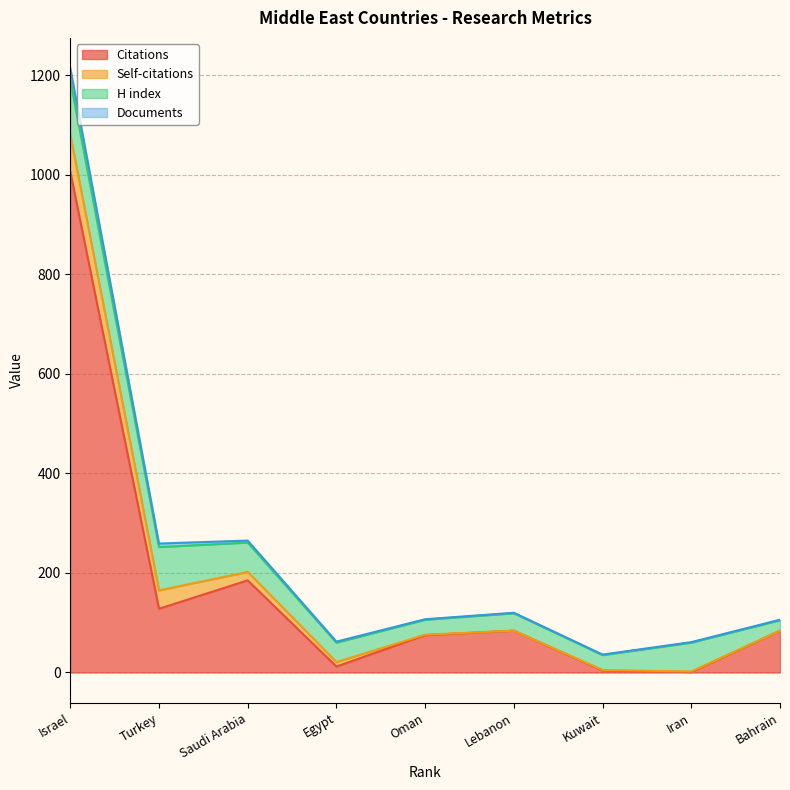

How many lines are shown in the chart?

4